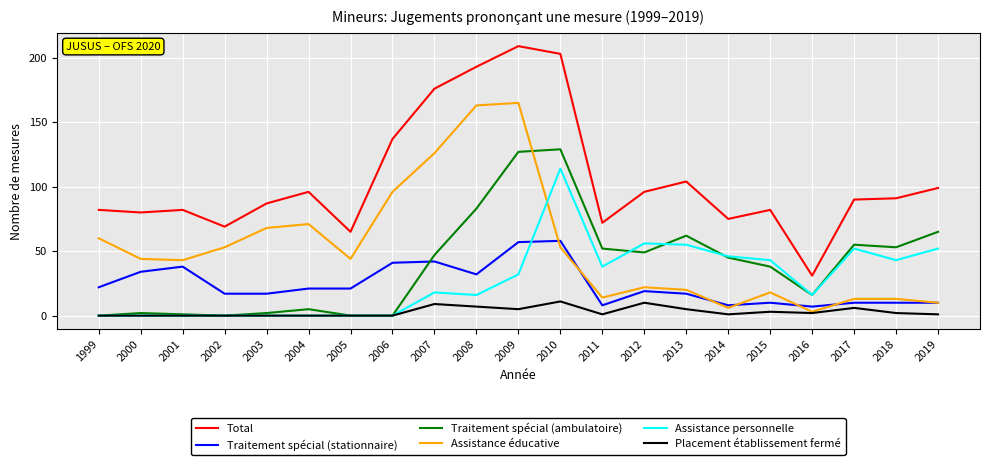

What is the difference between the second highest and minimum values in the Traitement spécial (ambulatoire) series?

127